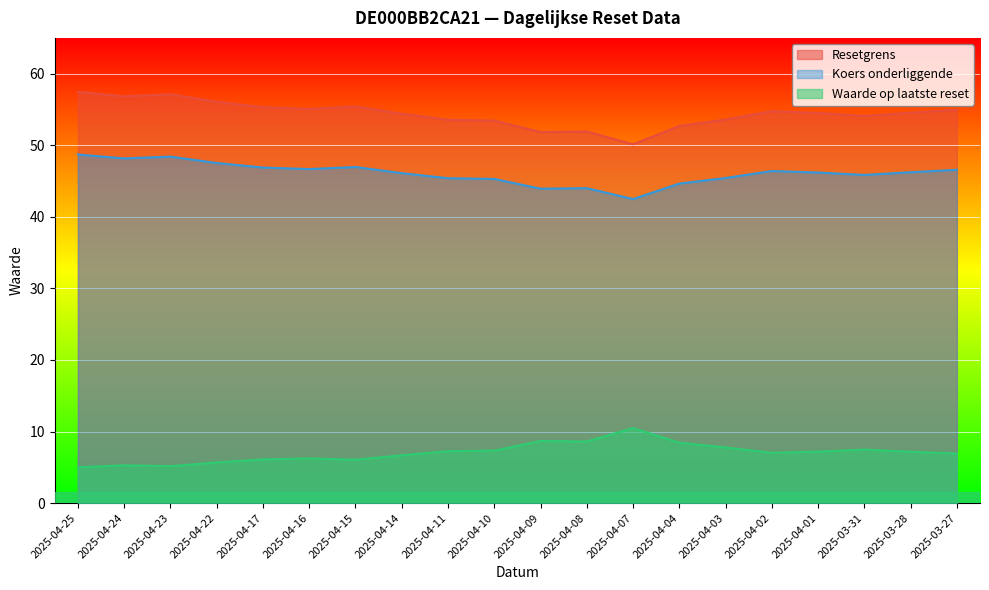

What is the difference between the maximum and minimum values in the Koers onderliggende series?

6.2